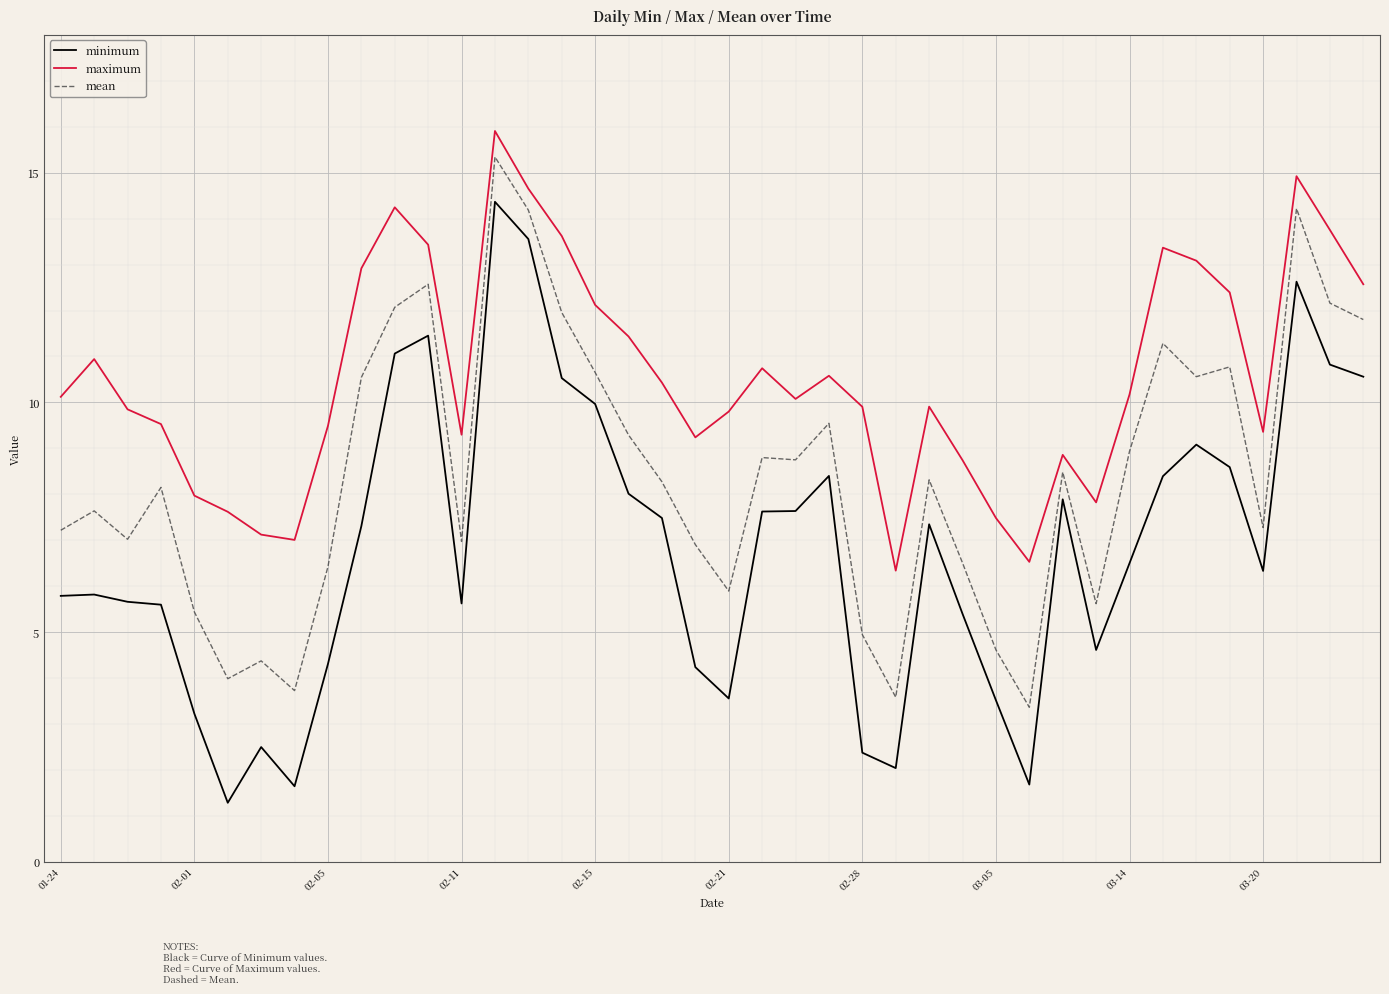

True or false: maximum and mean intersect in this chart.

False